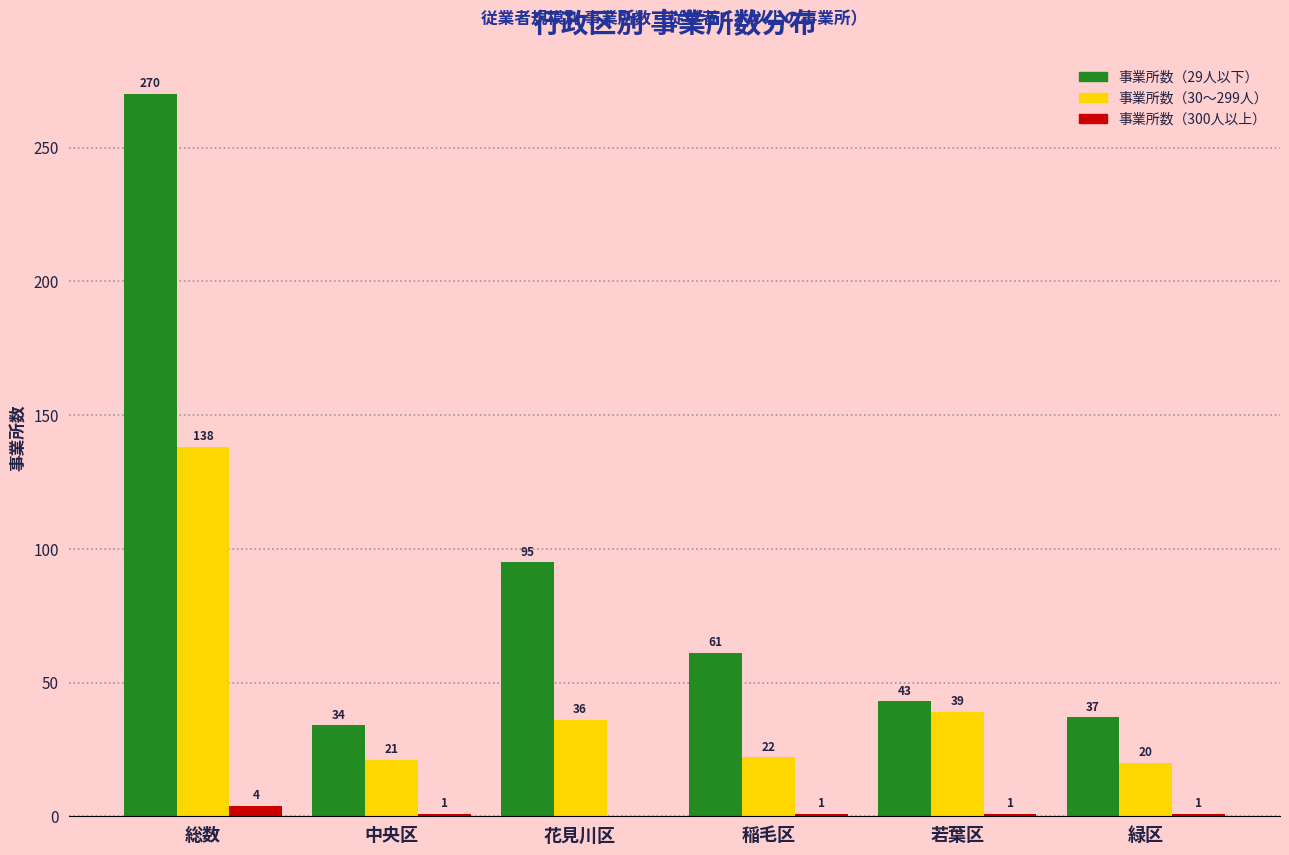

Reading right to left, transcribe all the data shown in this chart.

事業所数（29人以下）: 緑区=37	若葉区=43	稲毛区=61	花見川区=95	中央区=34	総数=270
事業所数（30～299人）: 緑区=20	若葉区=39	稲毛区=22	花見川区=36	中央区=21	総数=138
事業所数（300人以上）: 緑区=1	若葉区=1	稲毛区=1	花見川区=0	中央区=1	総数=4